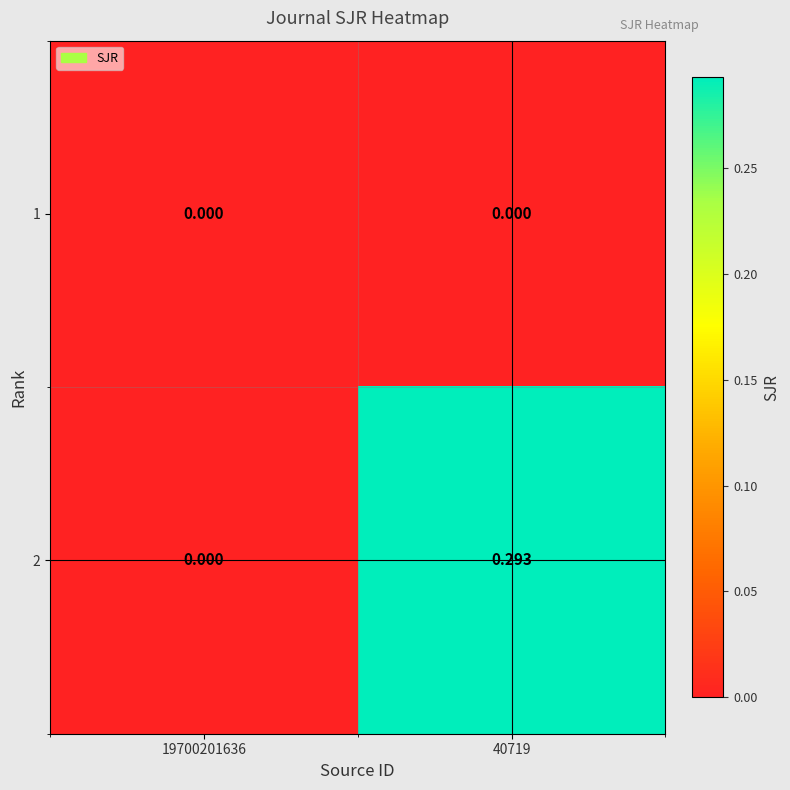

Reading left to right, extract all data points from this chart.

1: 19700201636=0.0	40719=0.0
2: 19700201636=0.0	40719=0.3